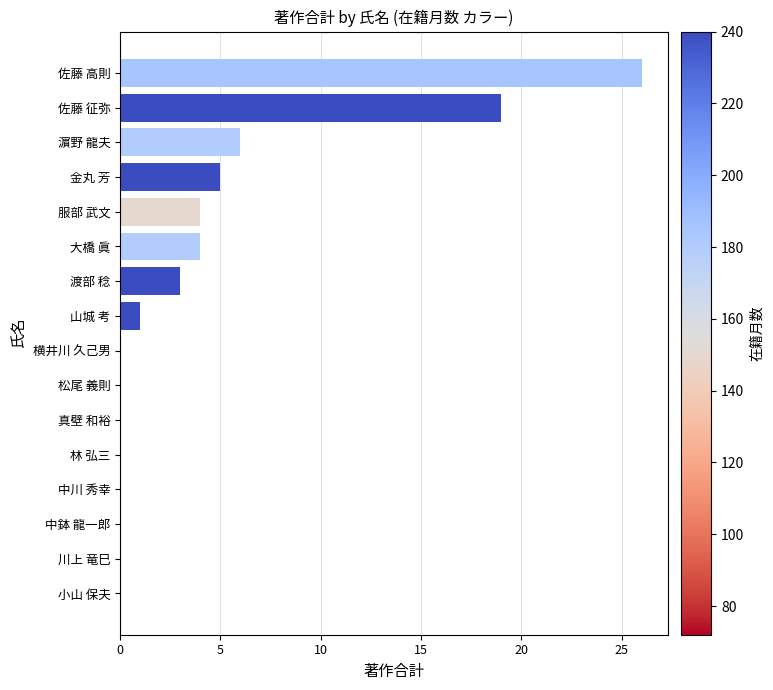

Which label corresponds to the largest value in the chart?

佐藤 高則